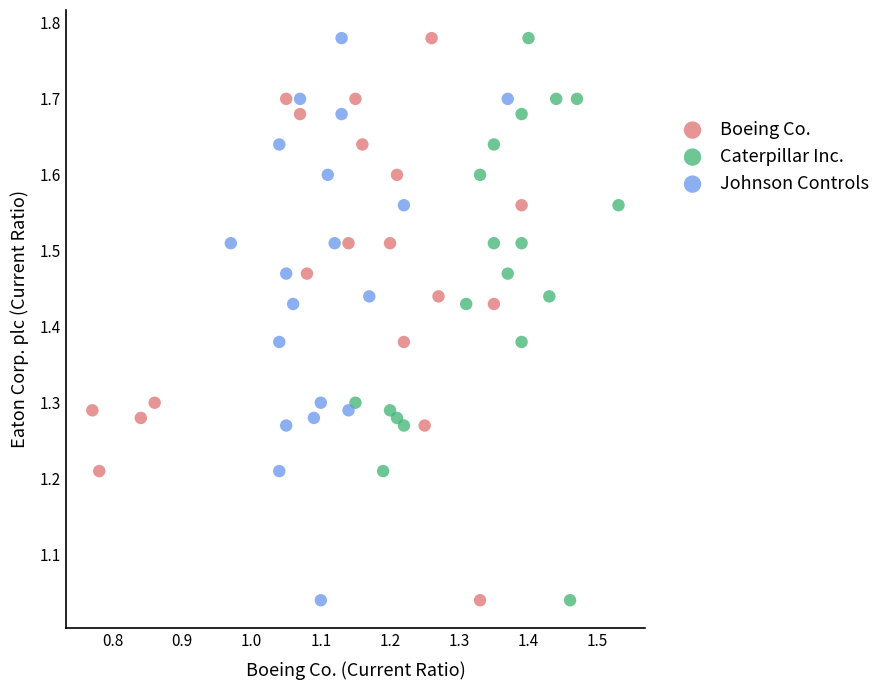

What are all the series names shown in the legend?

Boeing Co., Caterpillar Inc., Johnson Controls